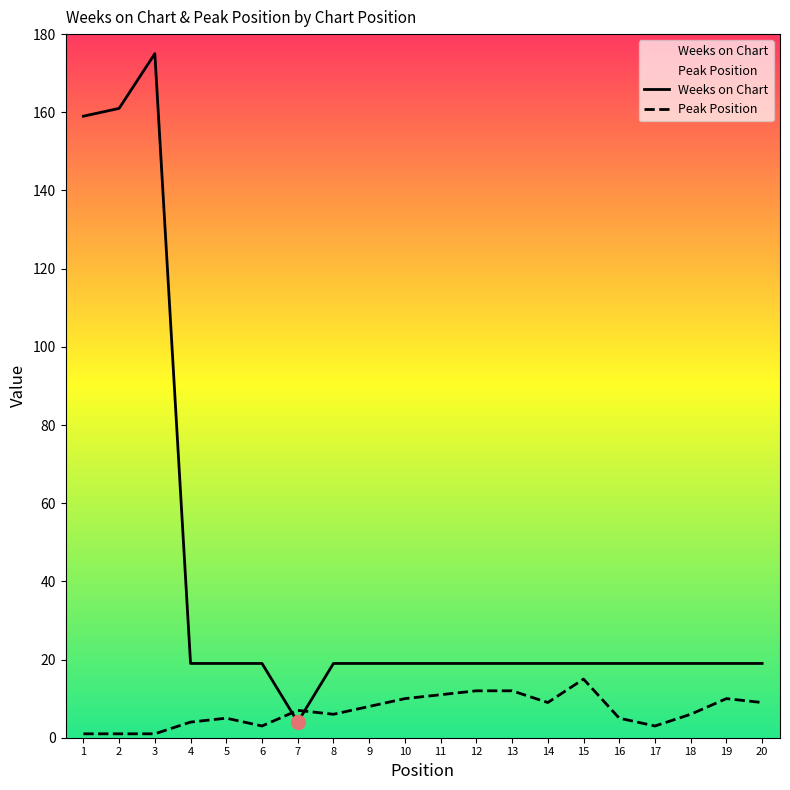

Reading left to right, list all the values displayed in this chart.

Weeks on Chart: 159	161	175	19	19	19	4	19	19	19	19	19	19	19	19	19	19	19	19	19
Peak Position: 1	1	1	4	5	3	7	6	8	10	11	12	12	9	15	5	3	6	10	9